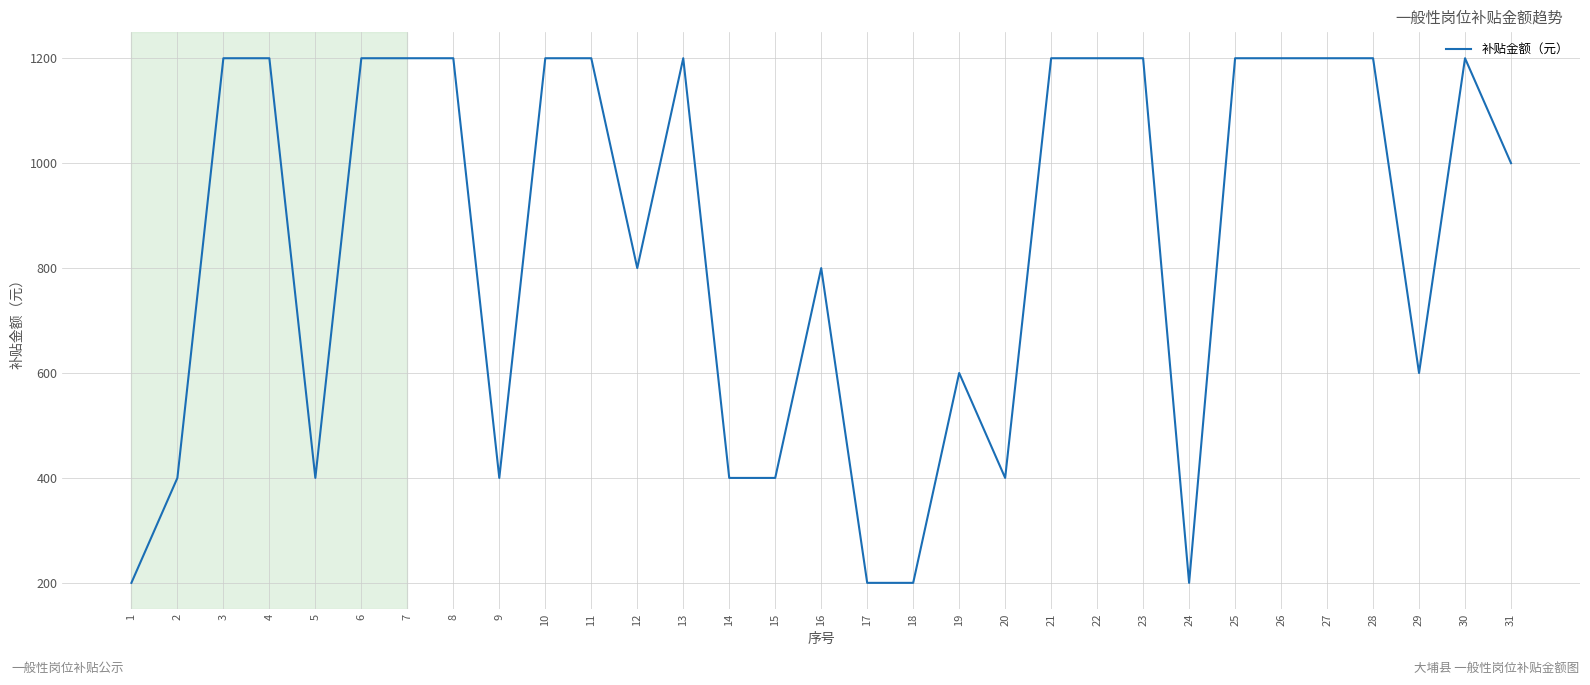

What is the sum of all values?

26200